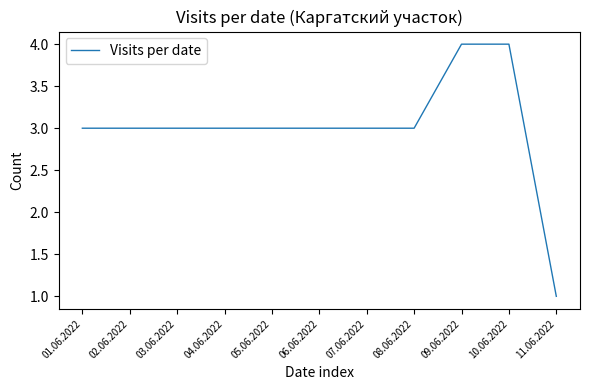

What is the difference between the maximum and minimum values?

3